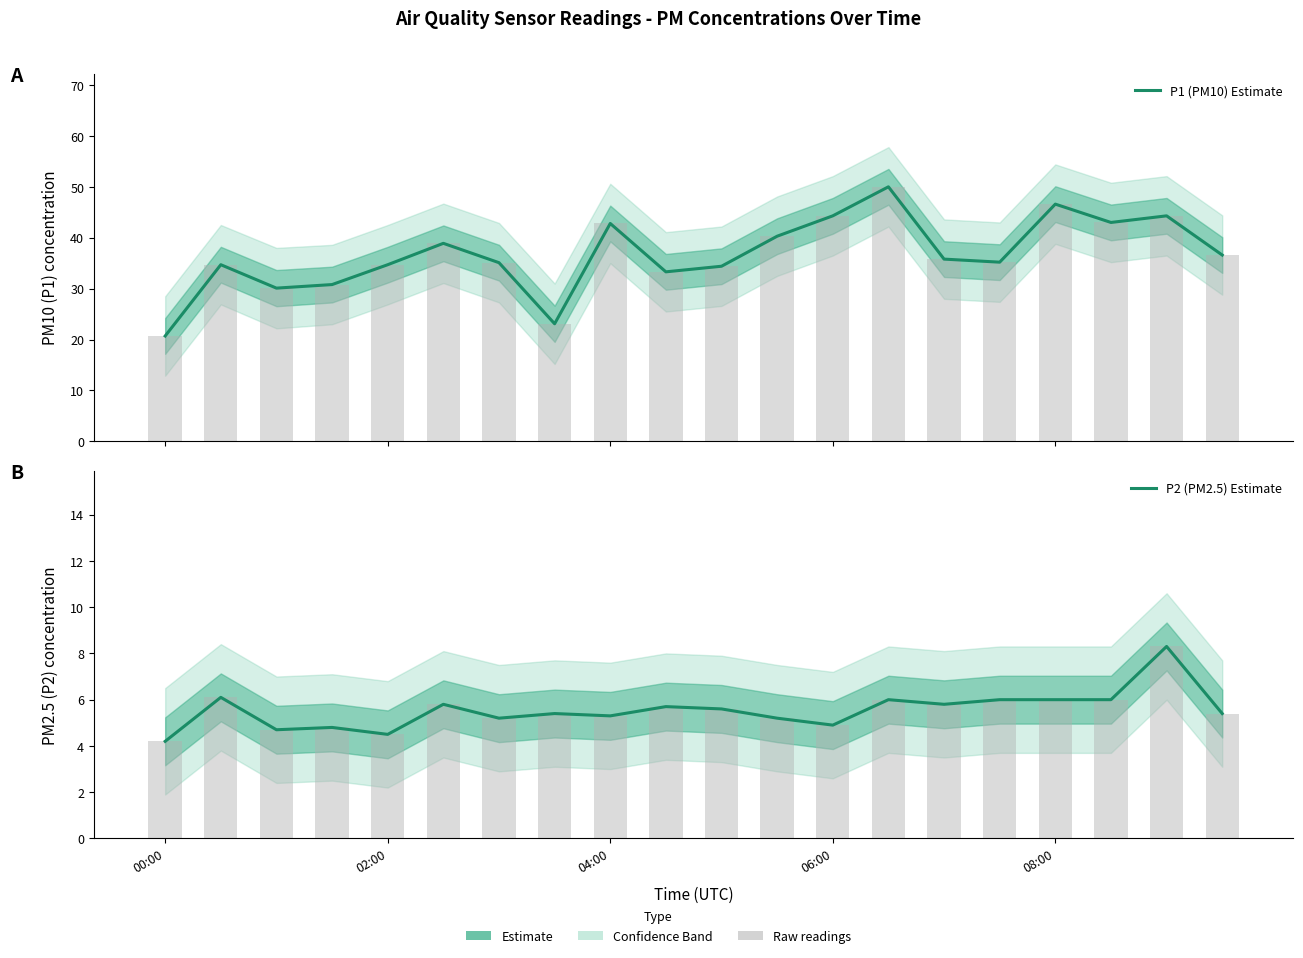

At which category is the sum across all series the highest?

13